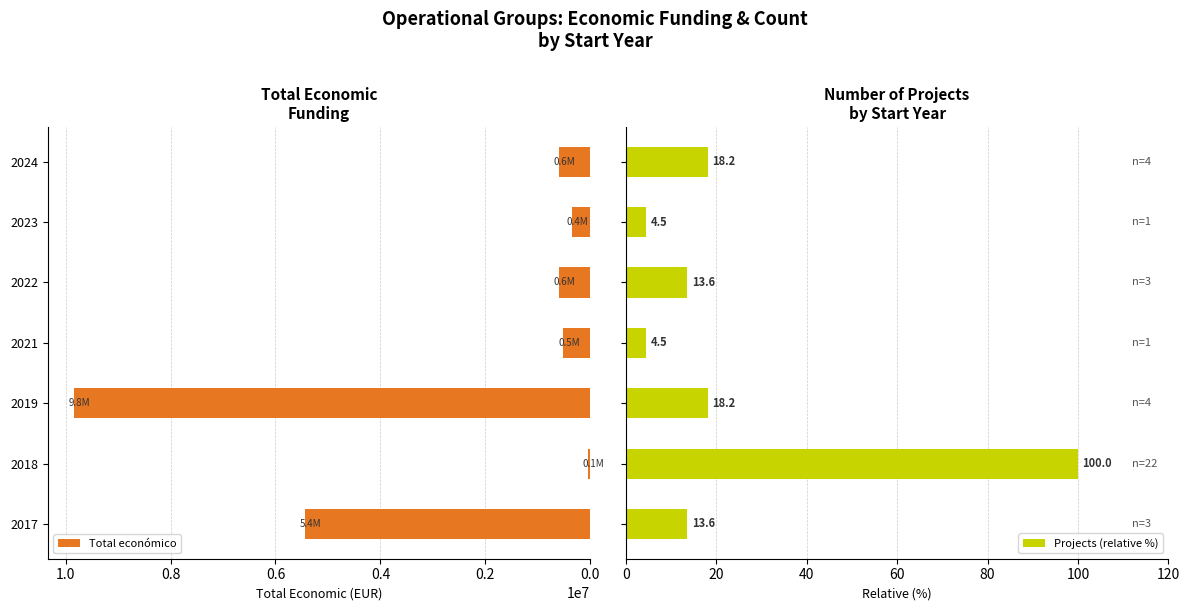

What is the difference between the maximum and minimum values in the Projects (relative %) series?

95.5